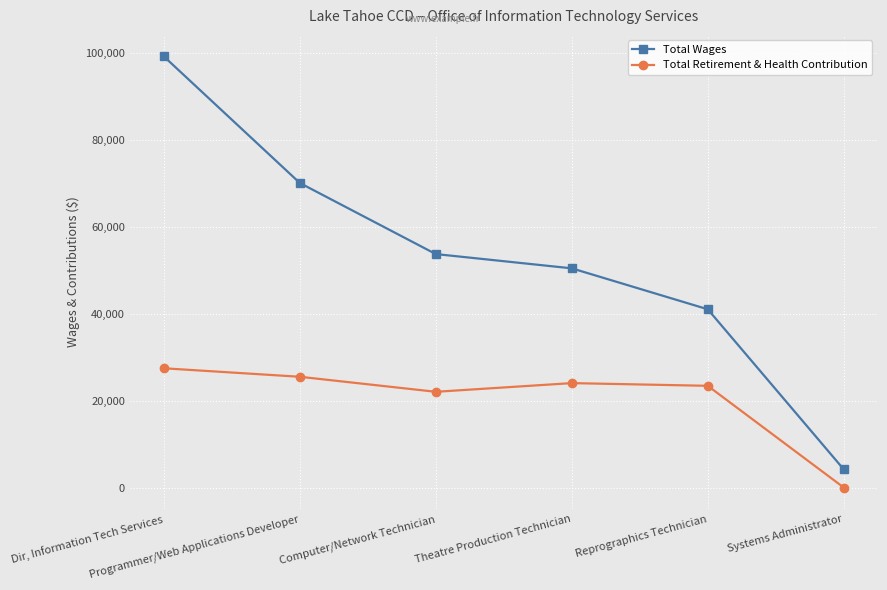

Is the value of Total Retirement & Health Contribution at Reprographics Technician greater than the value of Total Wages at Dir, Information Tech Services?

No